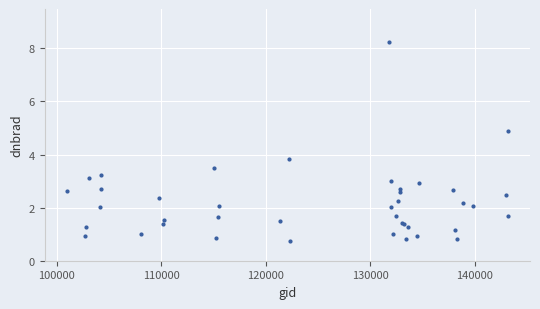

What Y value in the scatter plot is closest to 4?

3.8